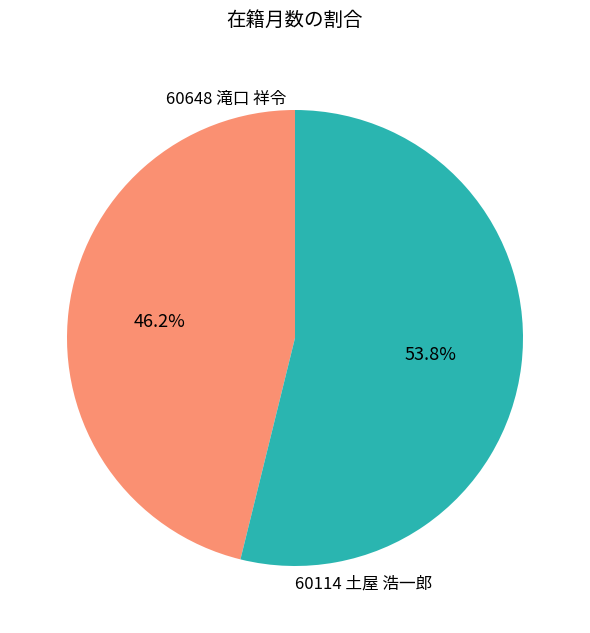

Is there a majority slice in this chart?

Yes